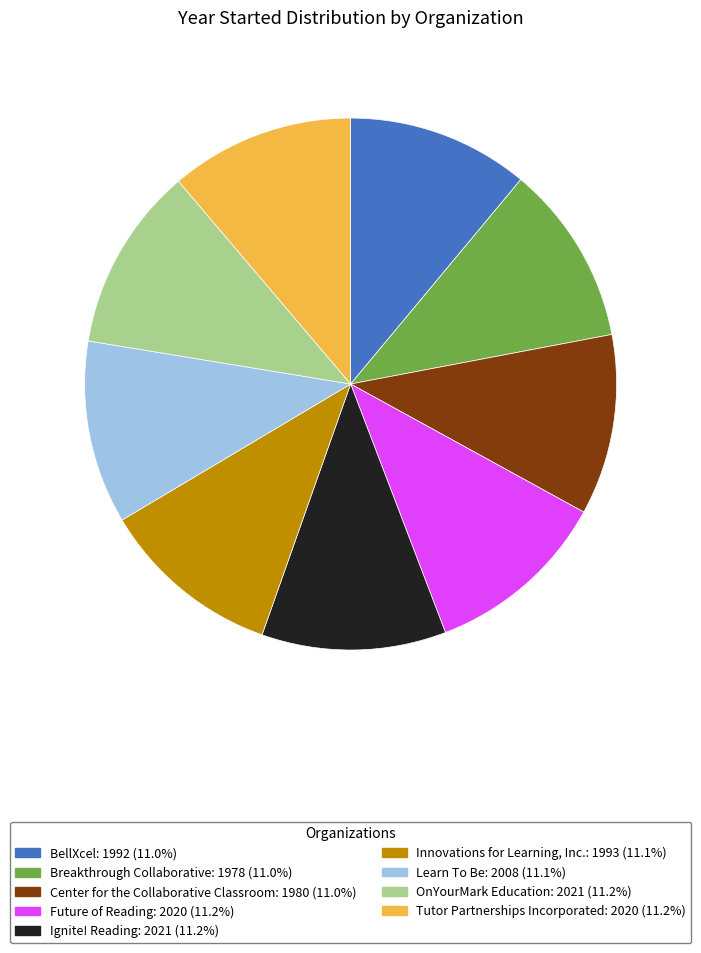

Is OnYourMark Education the majority of the pie?

No